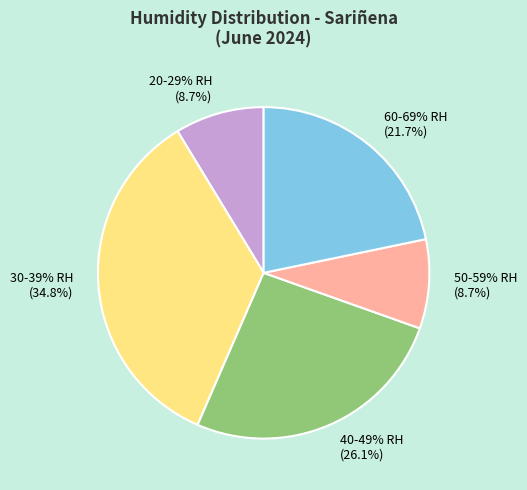

True or false: 06:00 accounts for 15% of the total.

False